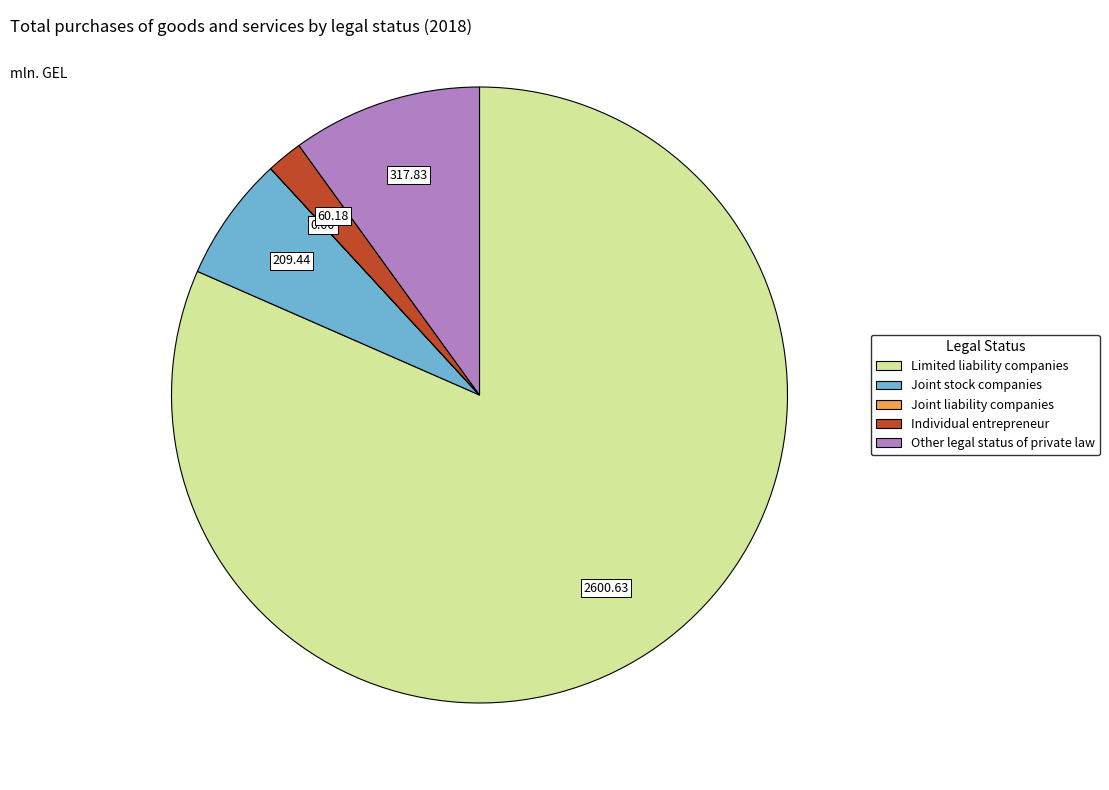

Is the sum of Joint stock companies and Individual entrepreneur greater than half?

No